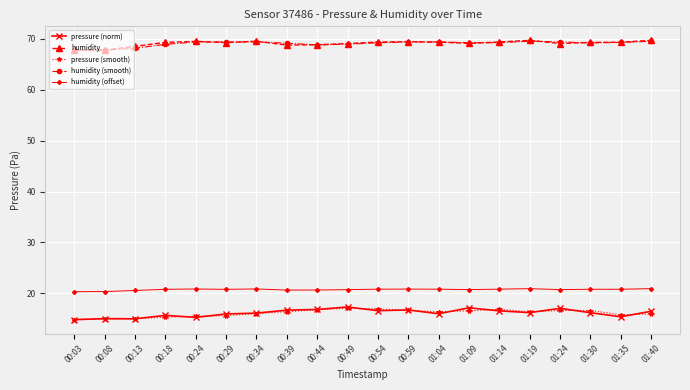

What position from the left is 00:34?

7